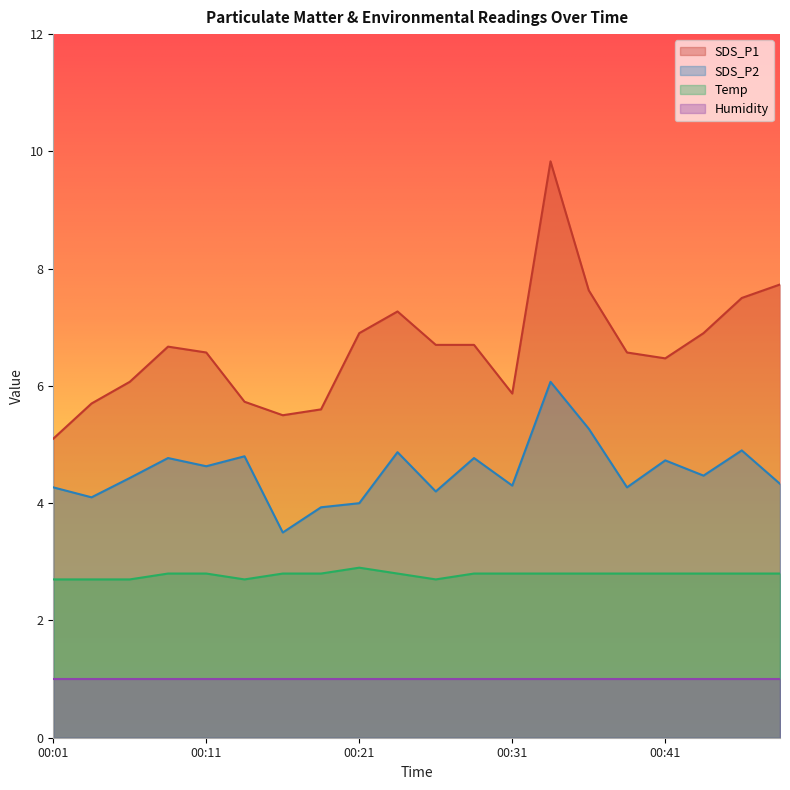

Which category has the lowest value in the SDS_P2 series?

00:16